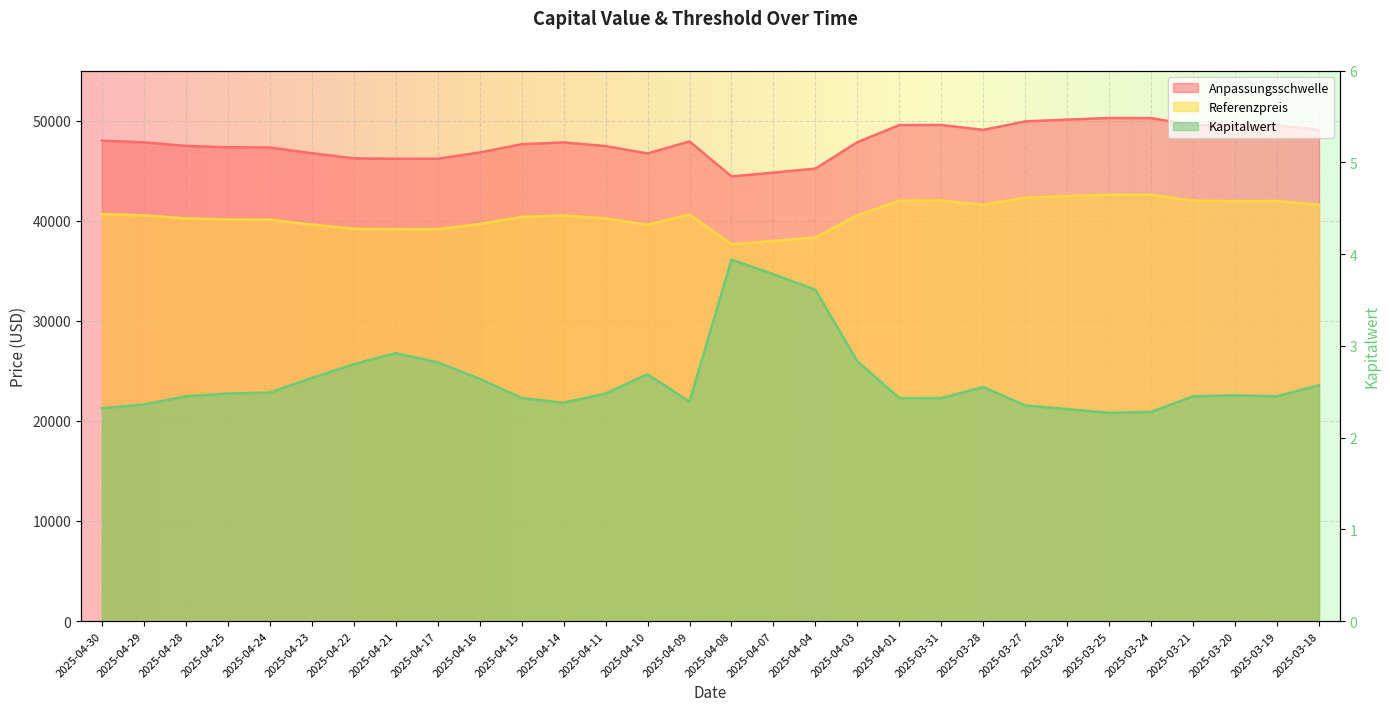

What is the total value across all series at 2025-04-15?

88006.8